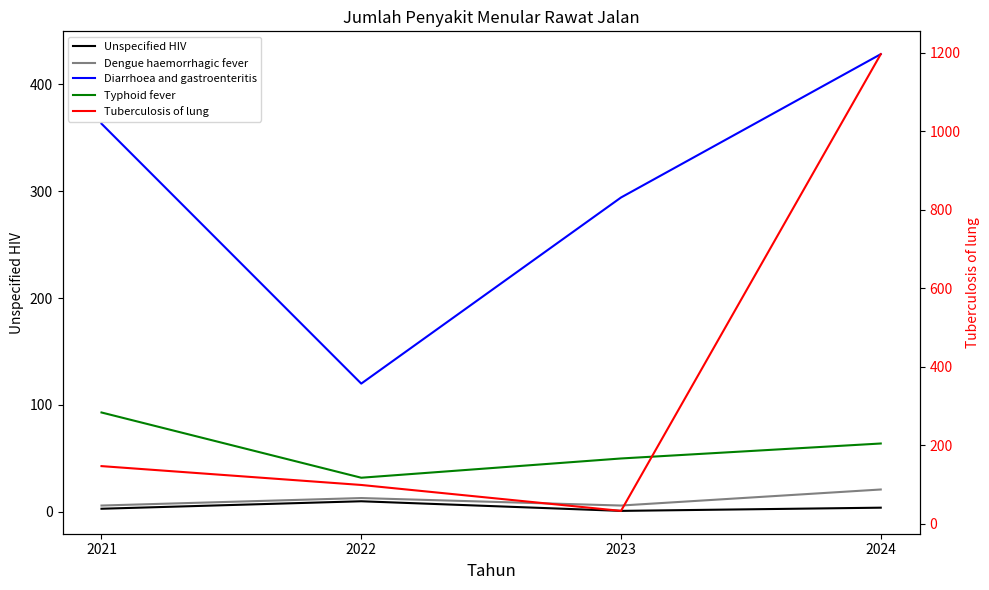

True or false: Typhoid fever has a value of 50 at 2023.

True